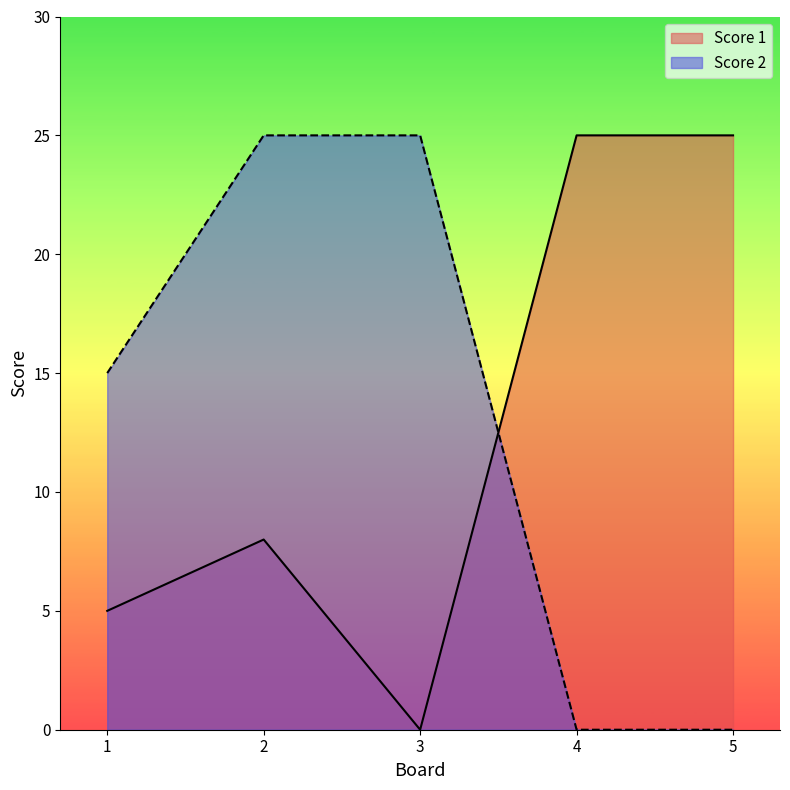

Which series has the widest spread of values?

Score 1